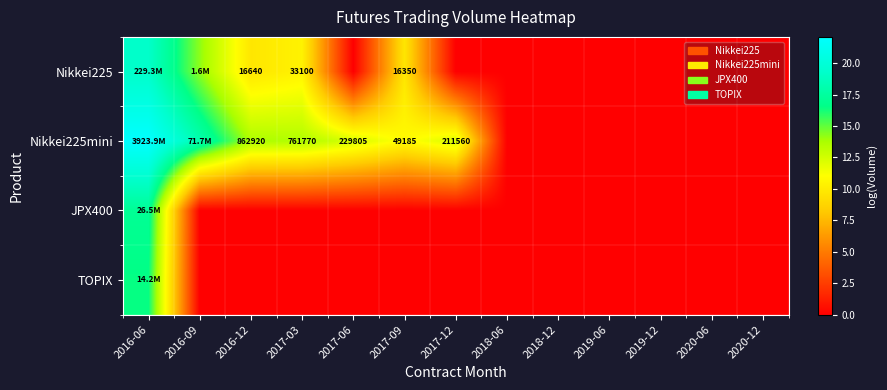

Is it true that Nikkei225 equals -5.9 at 2020-12?

False